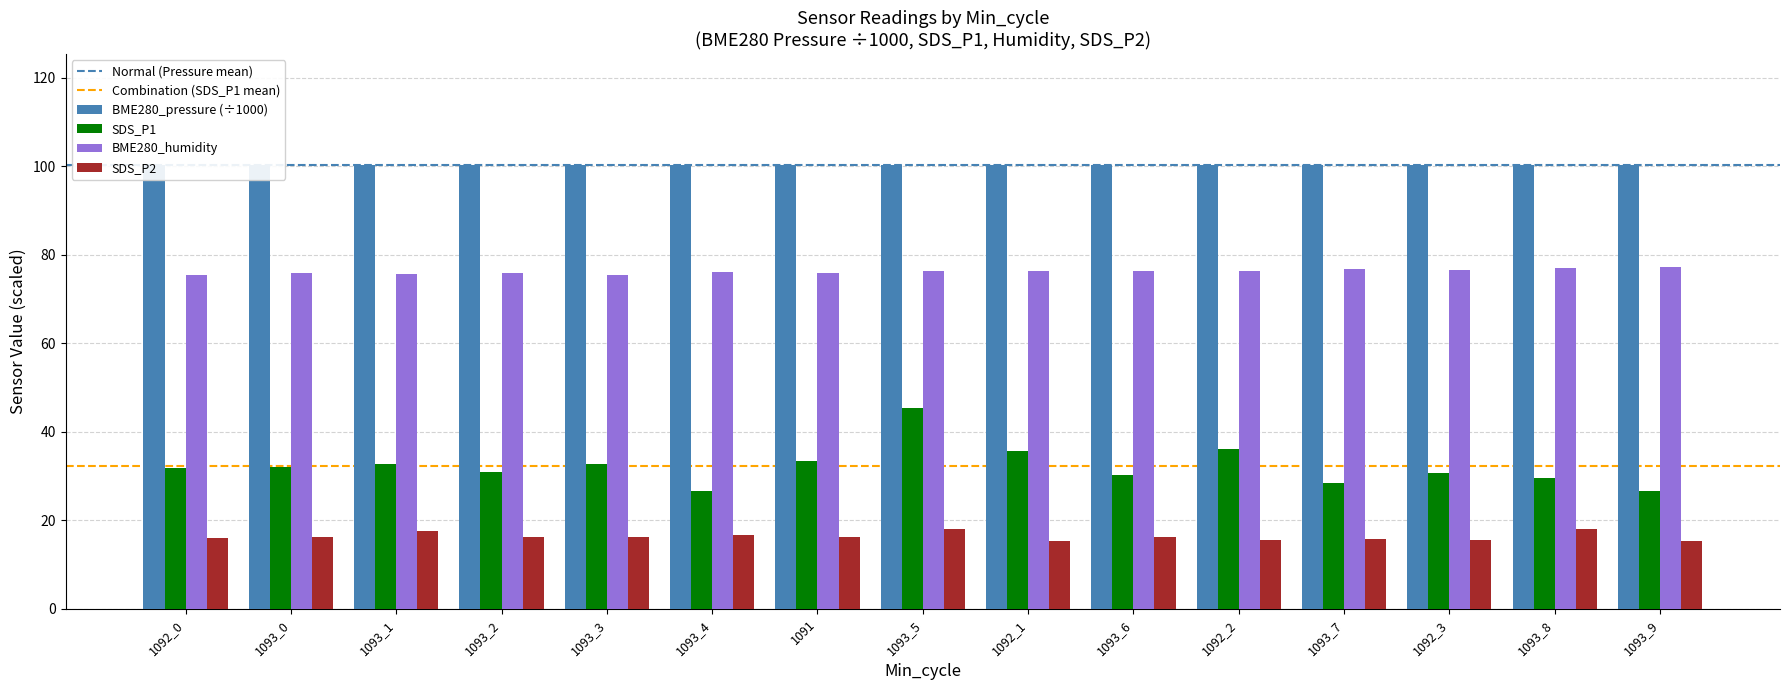

Is it true that BME280_humidity equals 25.6 at 1092_0?

False